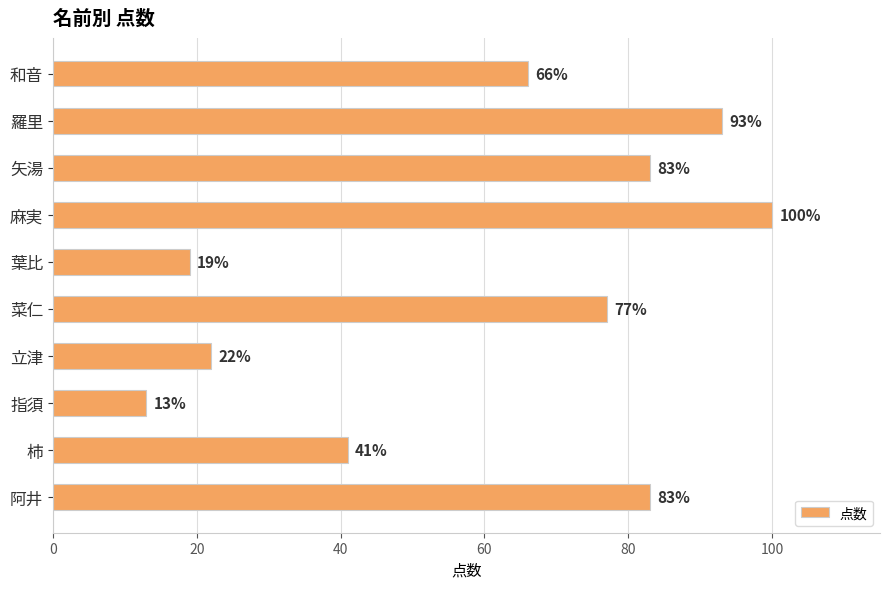

What is the maximum value shown in the chart?

100